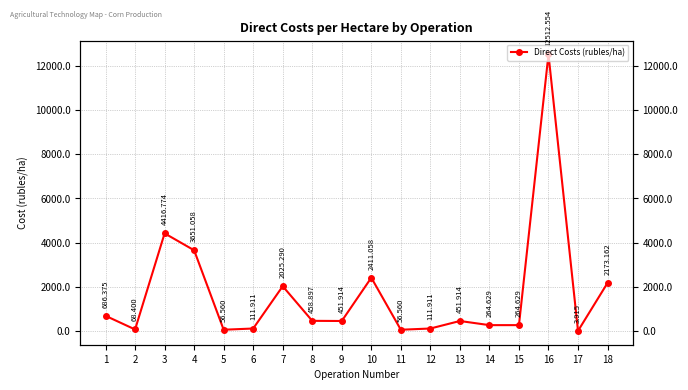

What is the value of the 5th point from the left?

56.6